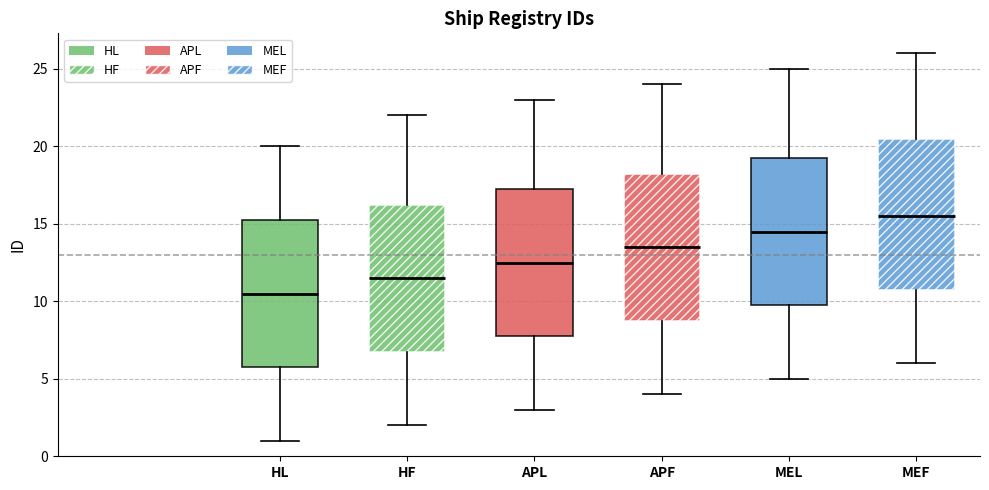

Which box's median line is the highest?

MEF